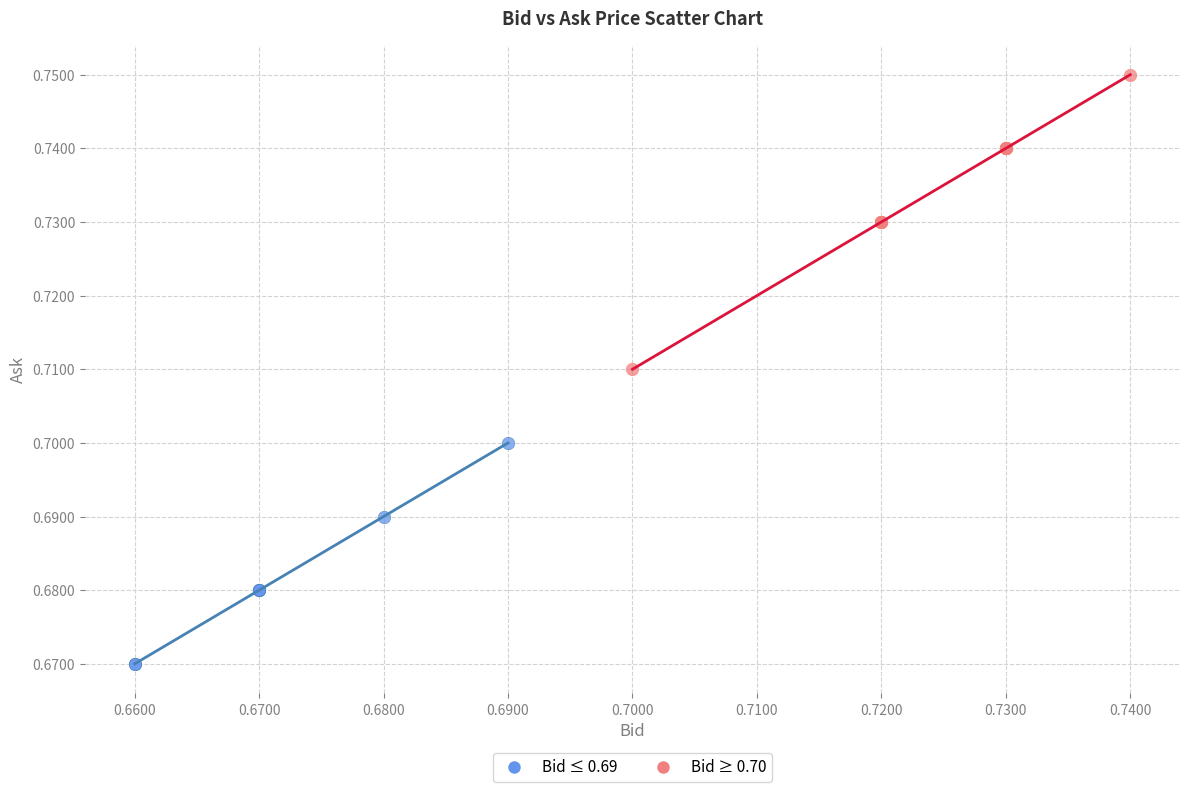

Which series has the widest spread of Y values?

Bid ≥ 0.70